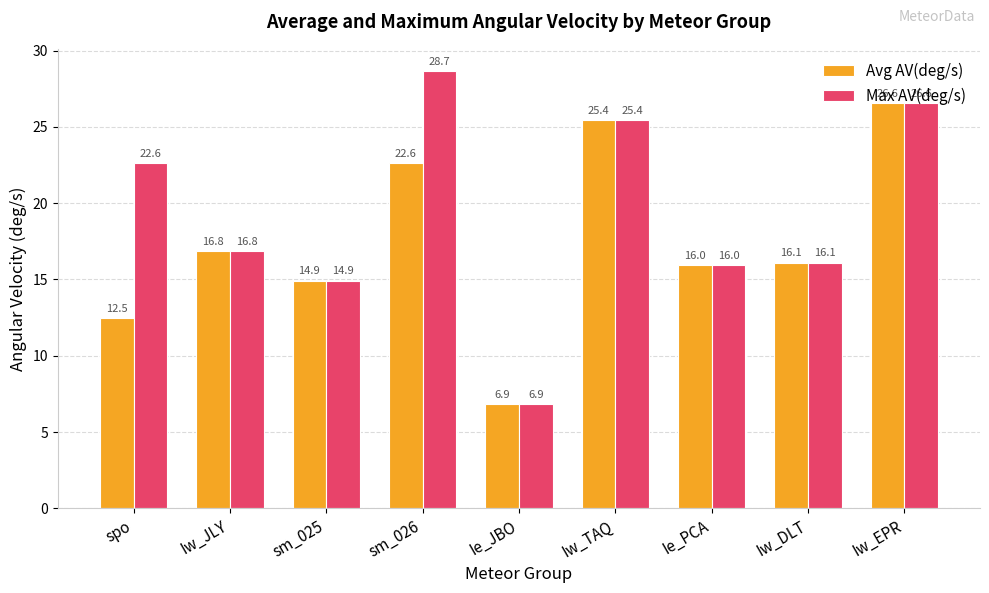

What is the label of the 3rd bar from the left?

sm_025